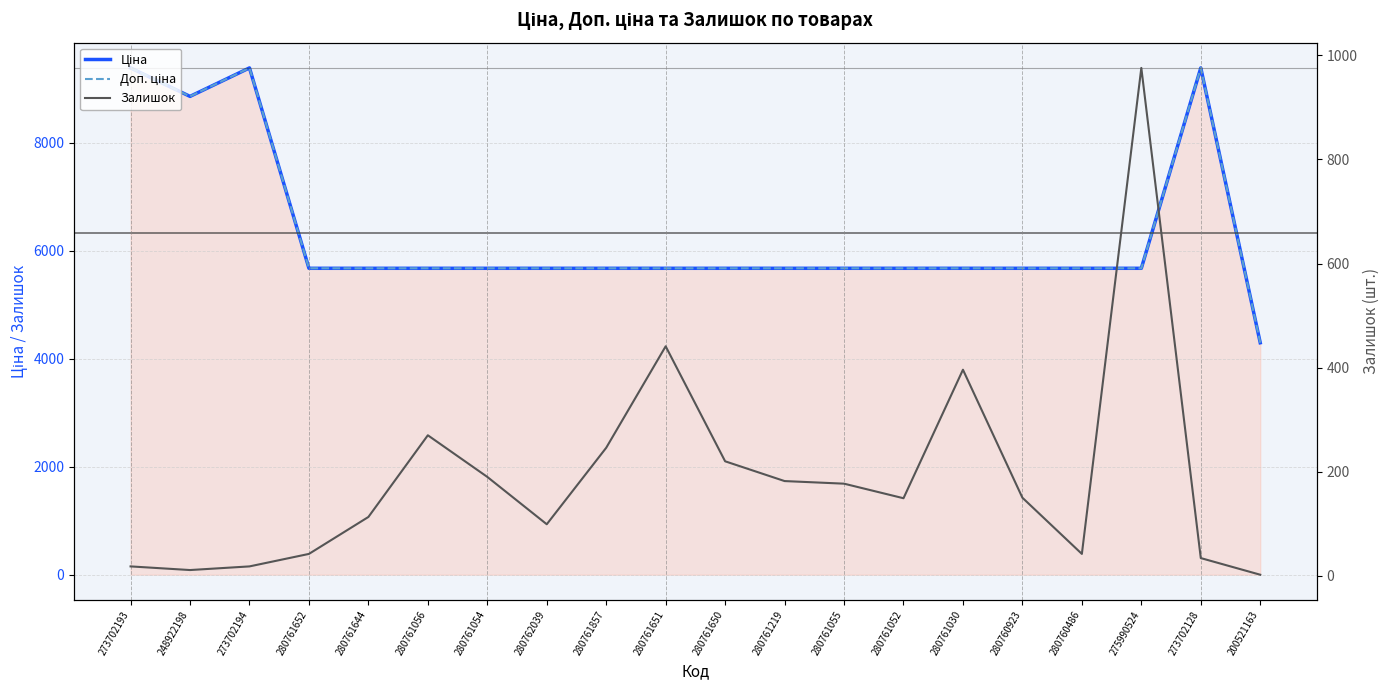

How many distinct data groups are displayed?

3